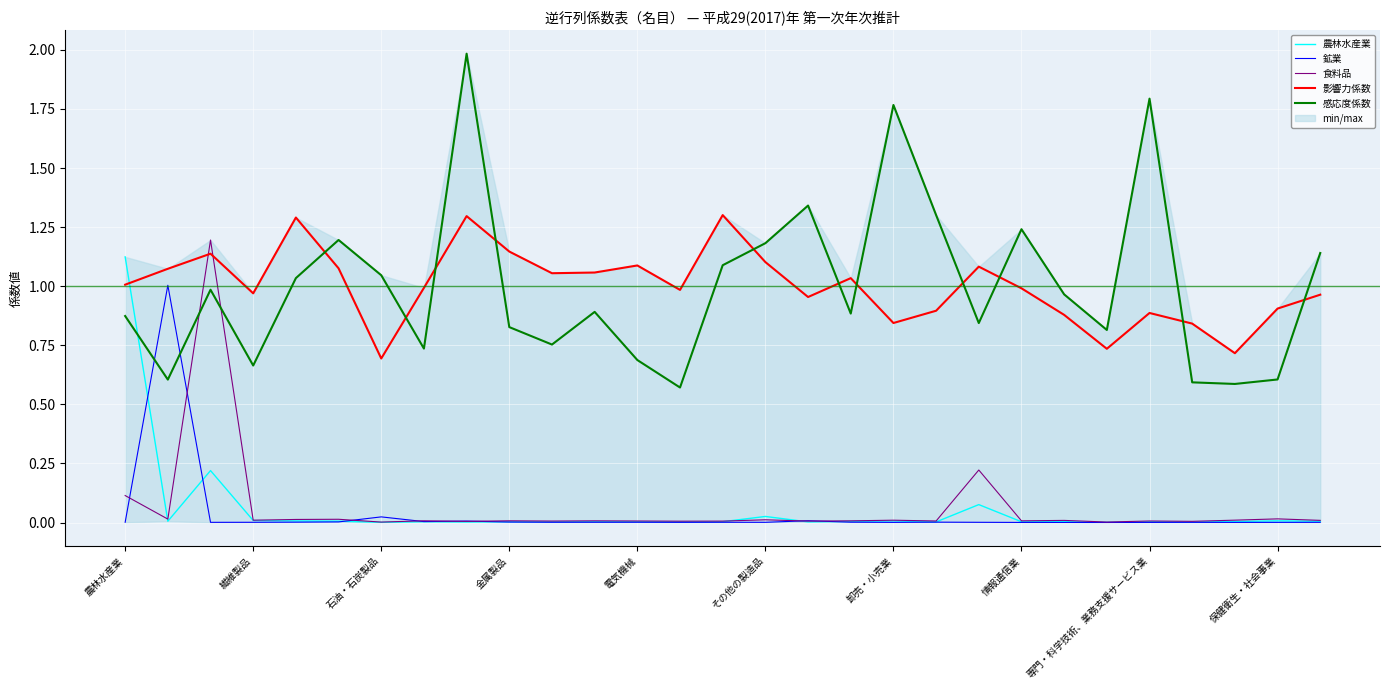

Which series ends up on top after the final intersection of 感応度係数 and 食料品?

感応度係数